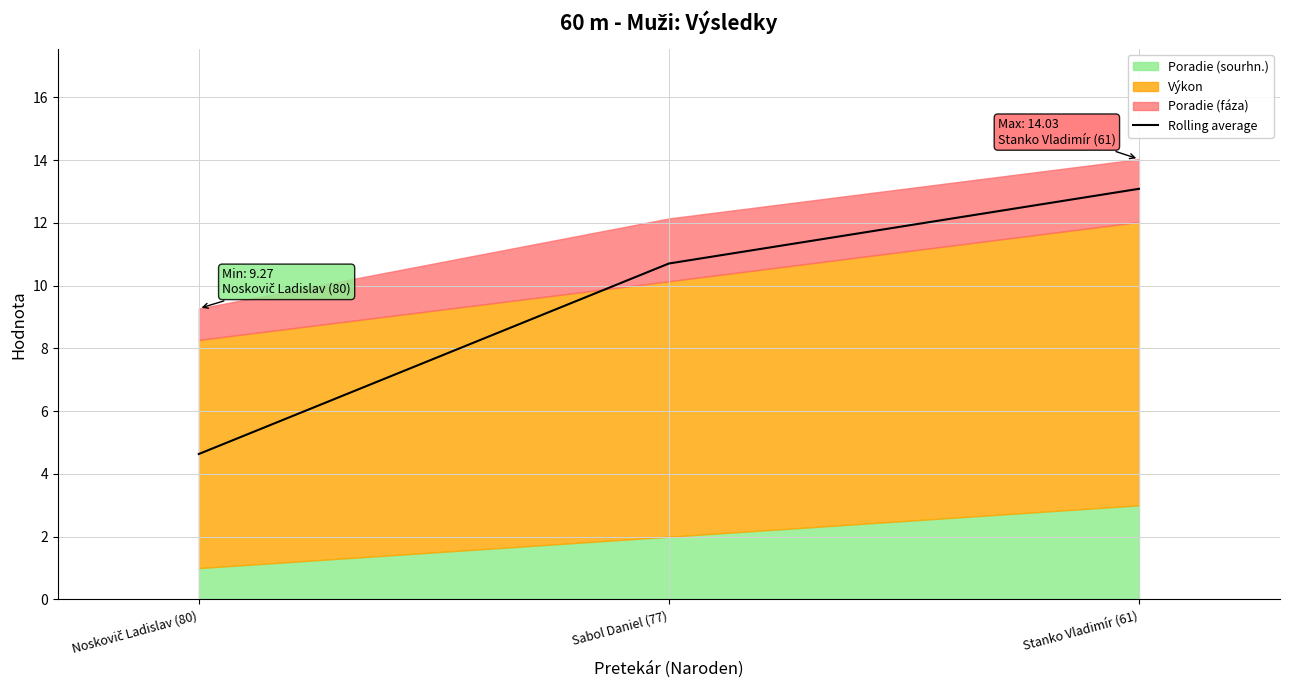

The chart shows a value of 8.2 at Stanko Vladimír (61). True or false?

False